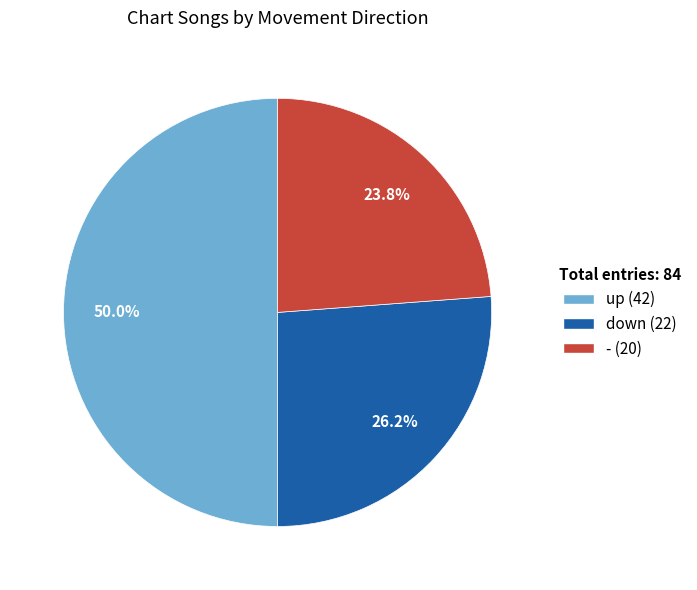

Is it true that up is 50% of the pie?

True